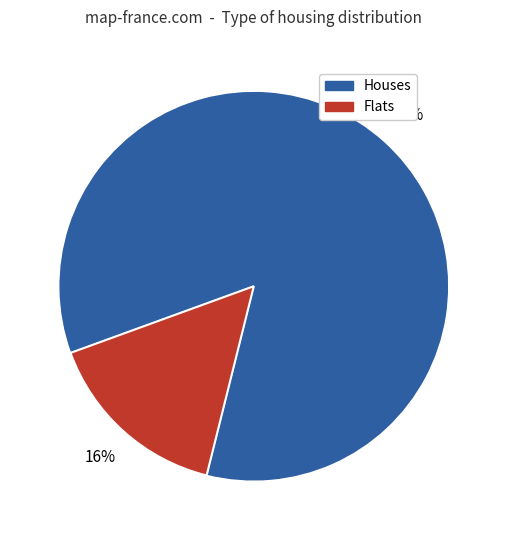

Is there a majority slice in this chart?

Yes